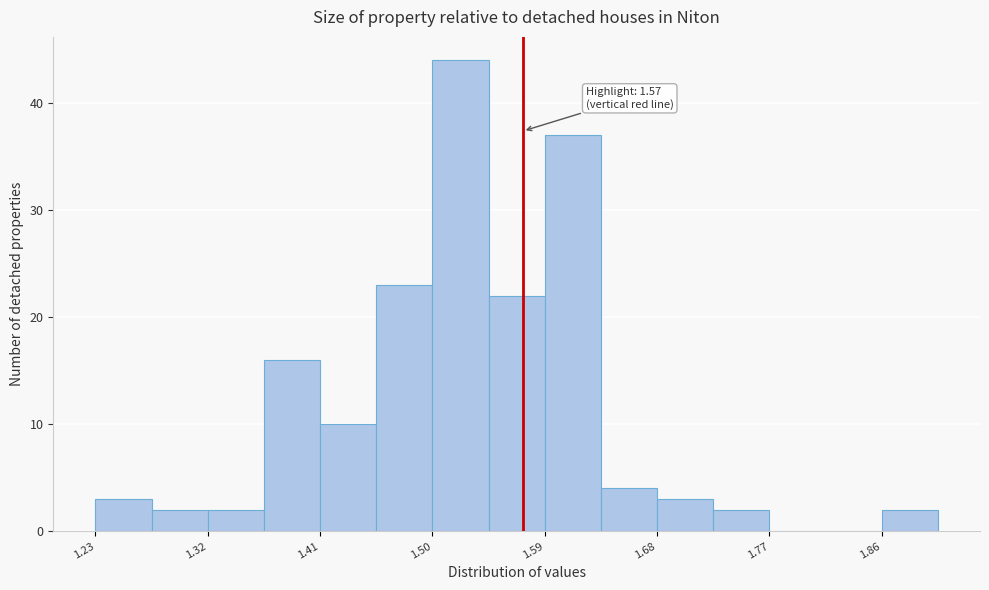

Which range on the x-axis has the tallest bar?

1.50 to 1.54